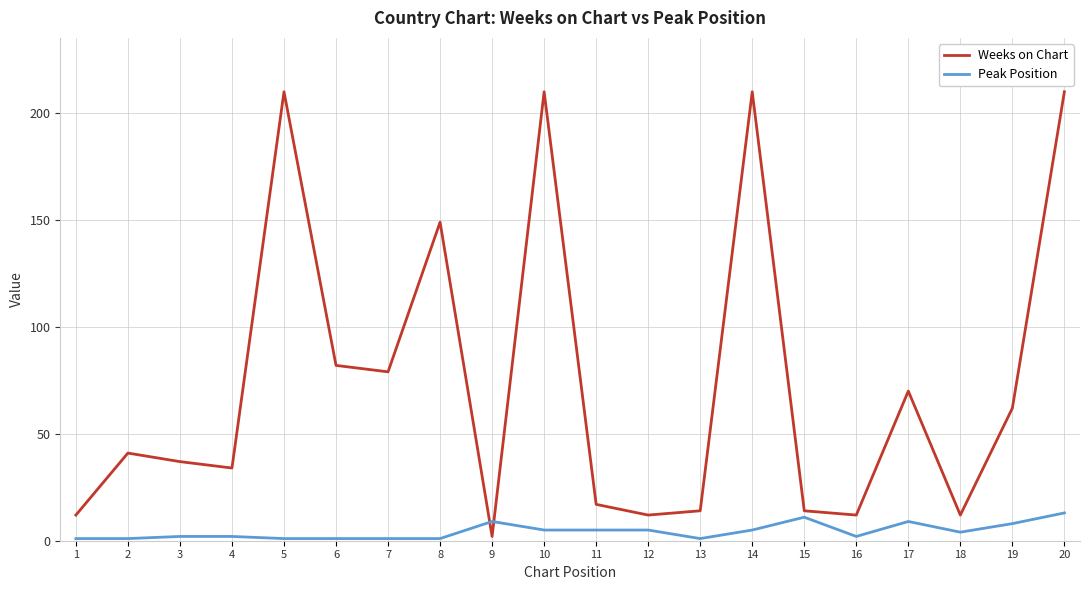

Which series has the largest total across all categories?

Weeks on Chart